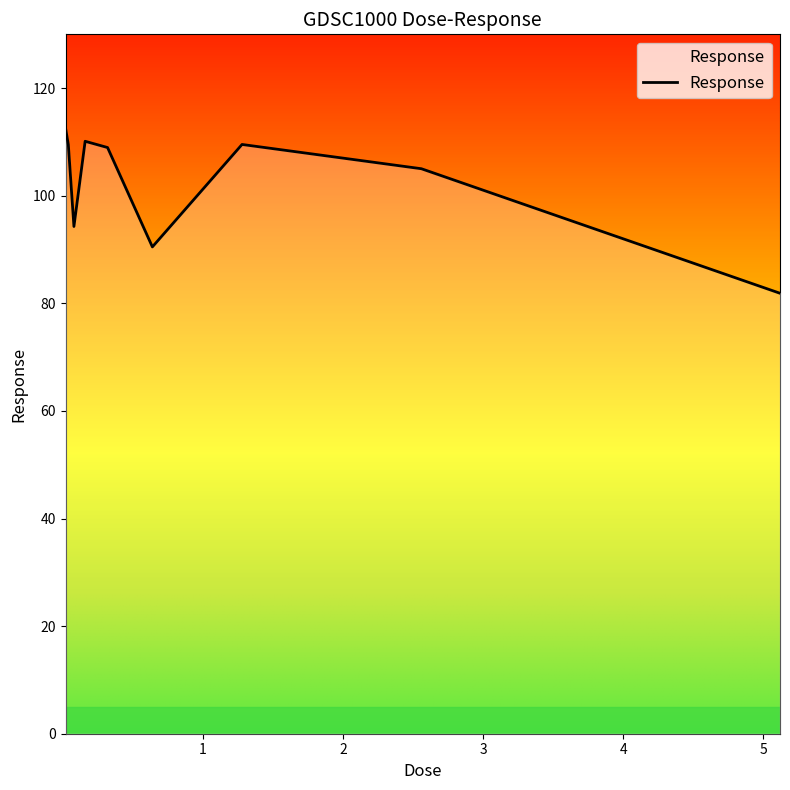

What is the maximum value shown in the chart?

112.6